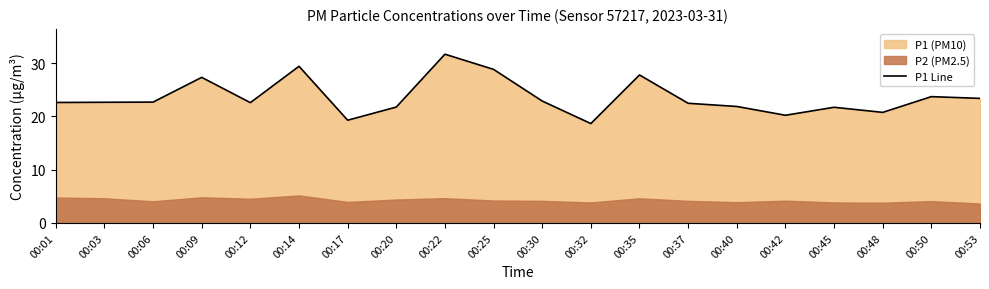

At which category does the chart reach its peak across all series?

00:22